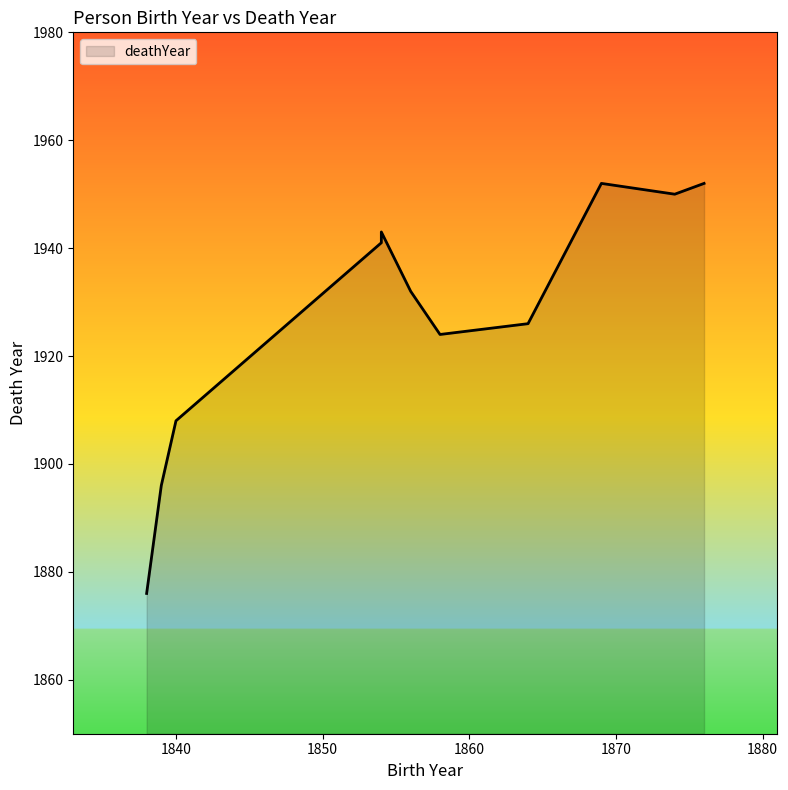

What is the difference between the maximum and minimum values?

76